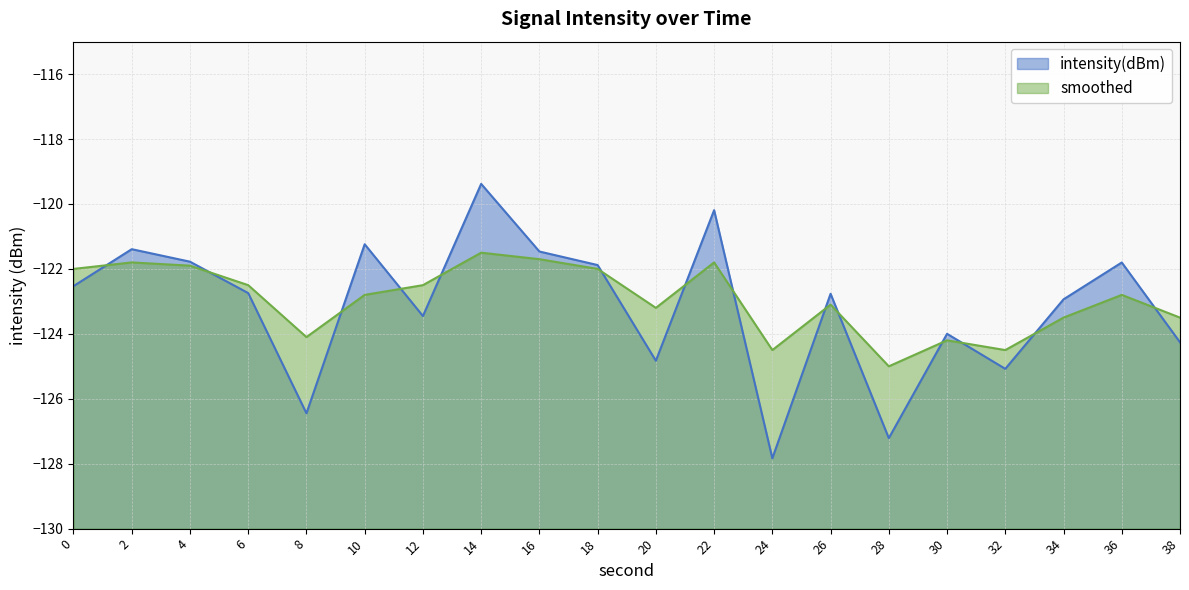

List the series in order of their peak value, lowest first.

smoothed, intensity(dBm)